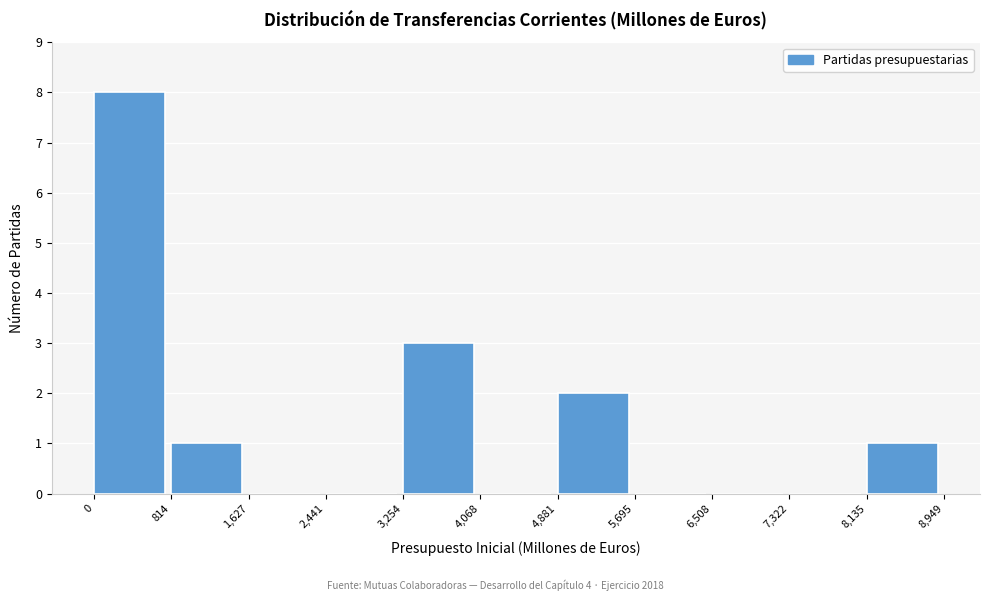

Reading left to right, transcribe this chart: for each bar, give the range it covers on the x-axis and its height. The values are not printed on the chart, so give them approximately, as read against the axis.

0 to 814: 8
814 to 1,627: 1
1,627 to 2,441: 0
2,441 to 3,254: 0
3,254 to 4,068: 3
4,068 to 4,881: 0
4,881 to 5,695: 2
5,695 to 6,508: 0
6,508 to 7,322: 0
7,322 to 8,135: 0
8,135 to 8,949: 1